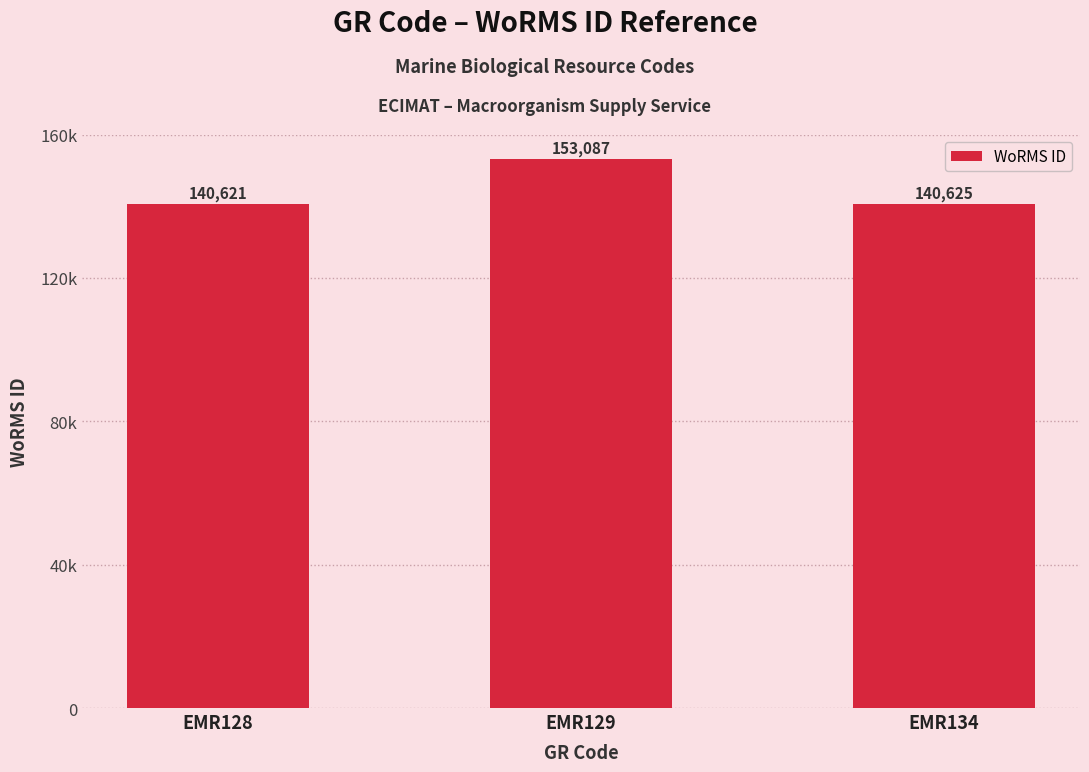

Reading left to right, list all the values displayed in this chart.

EMR128=140621	EMR129=153087	EMR134=140625